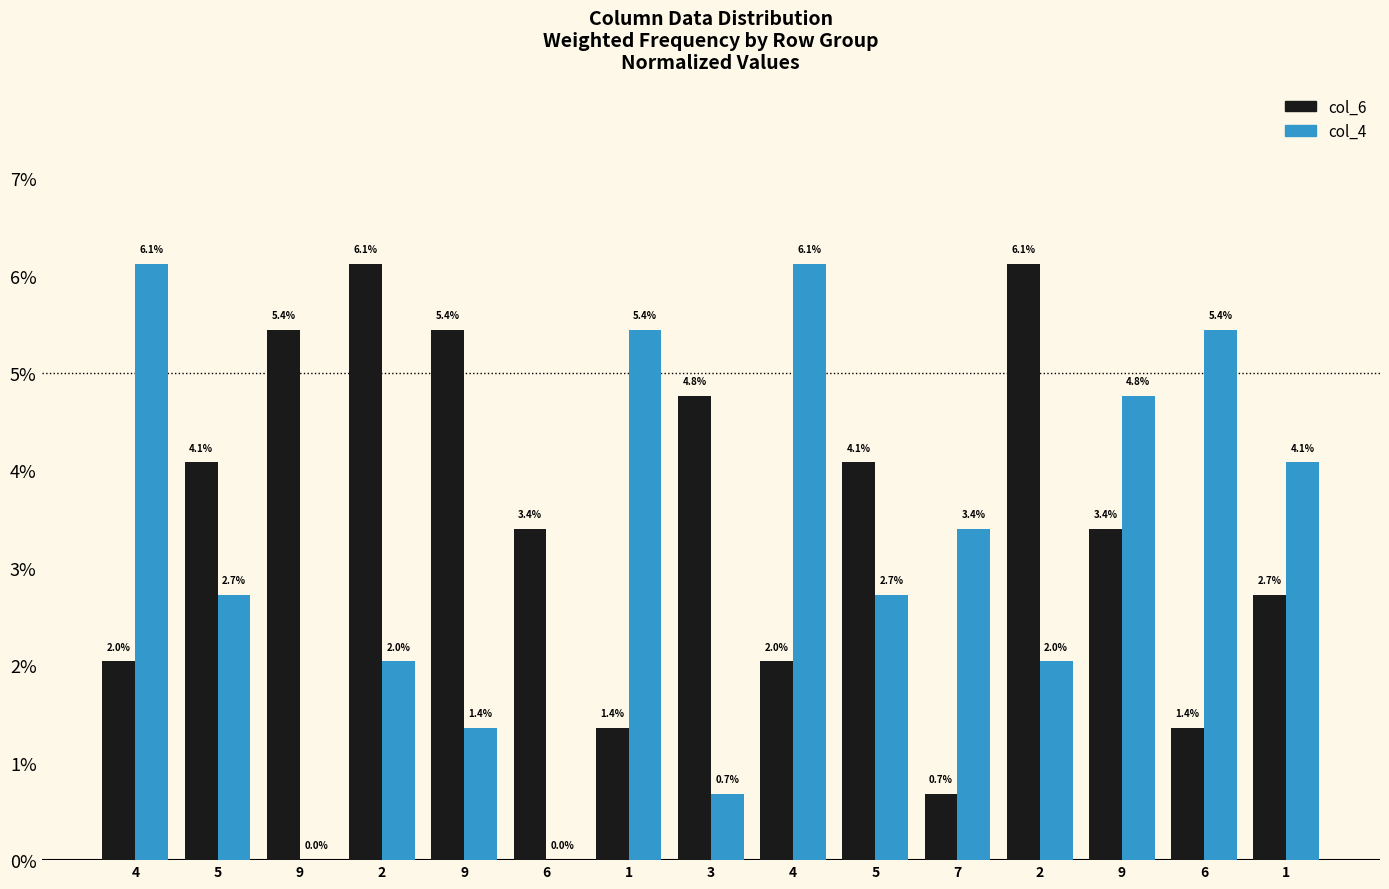

How many groups of bars are there?

15